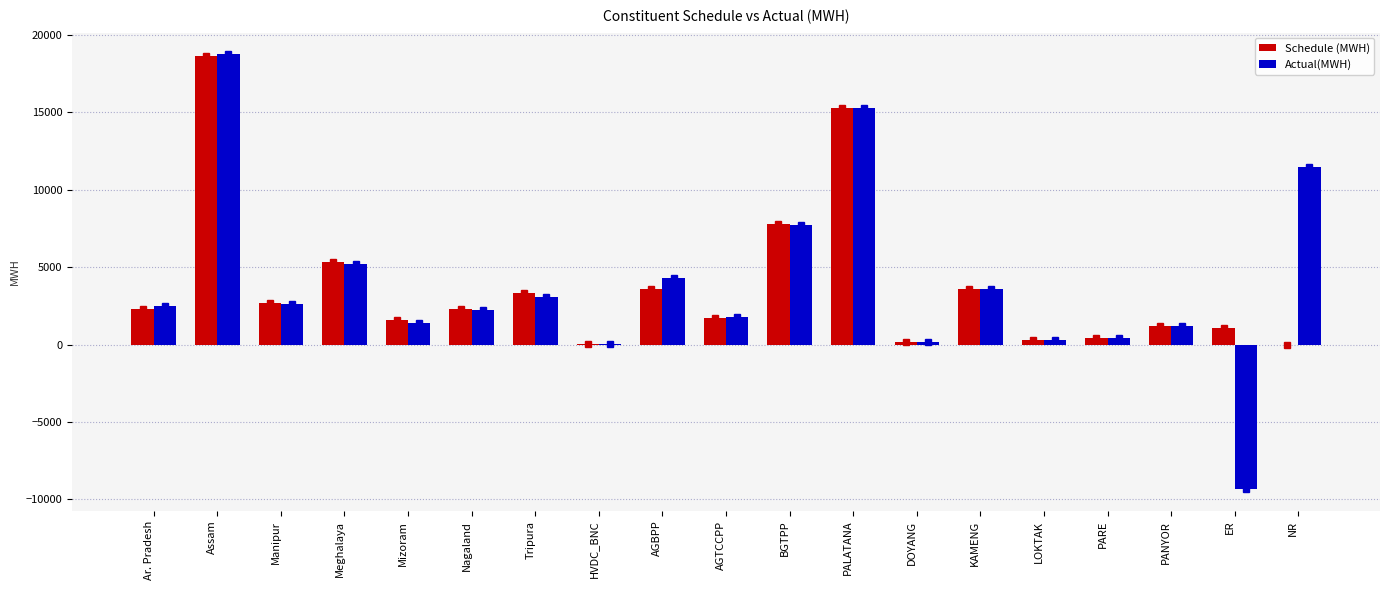

What is the maximum value for Actual(MWH)?

18735.0